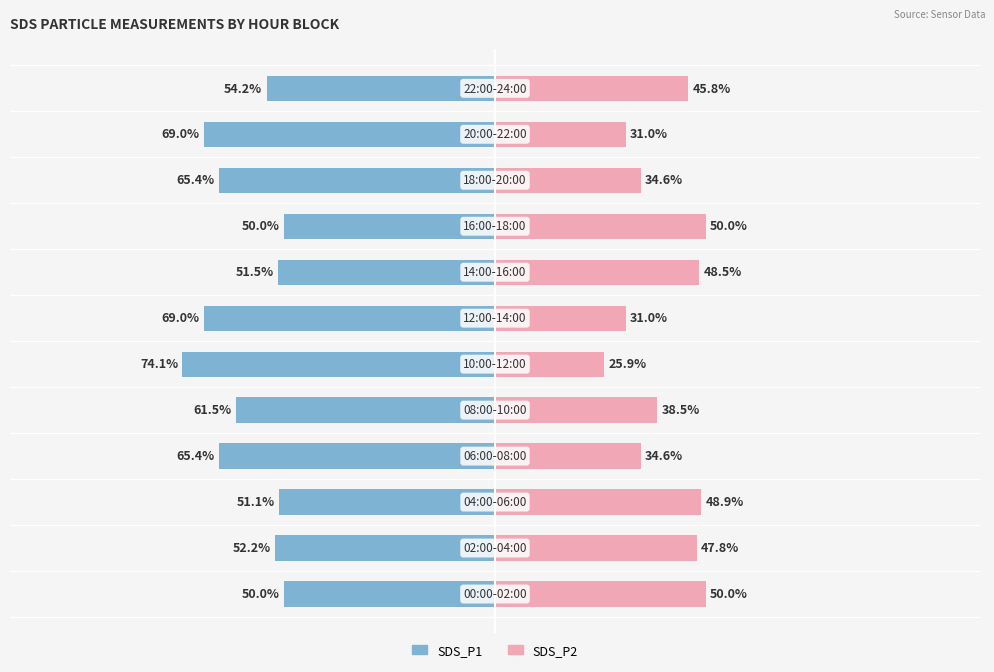

How many data points in SDS_P1 are less than -54?

7